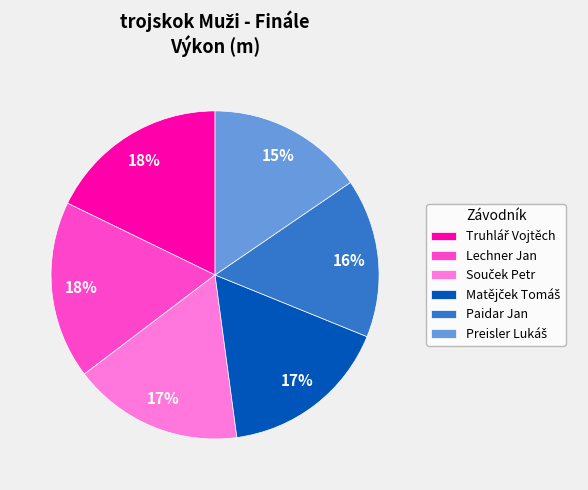

Does any single category account for the majority?

No